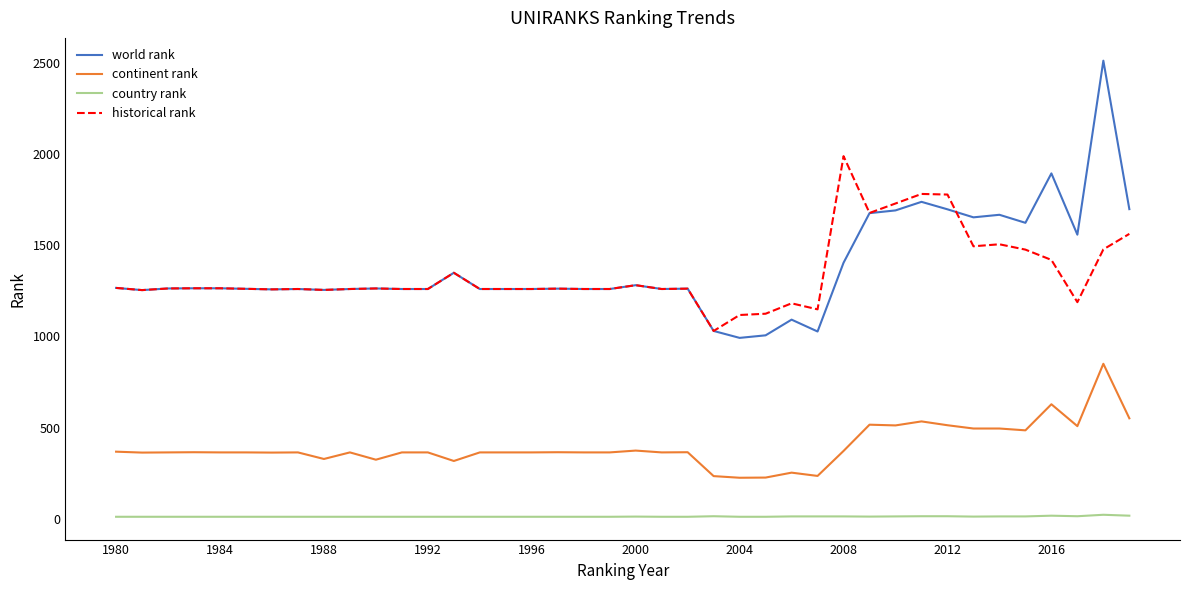

What are all the series names shown in the legend?

world rank, continent rank, country rank, historical rank